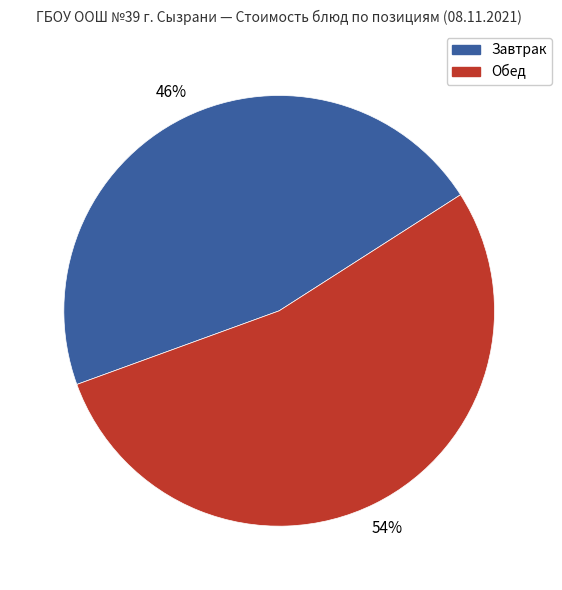

Is there a majority slice in this chart?

Yes